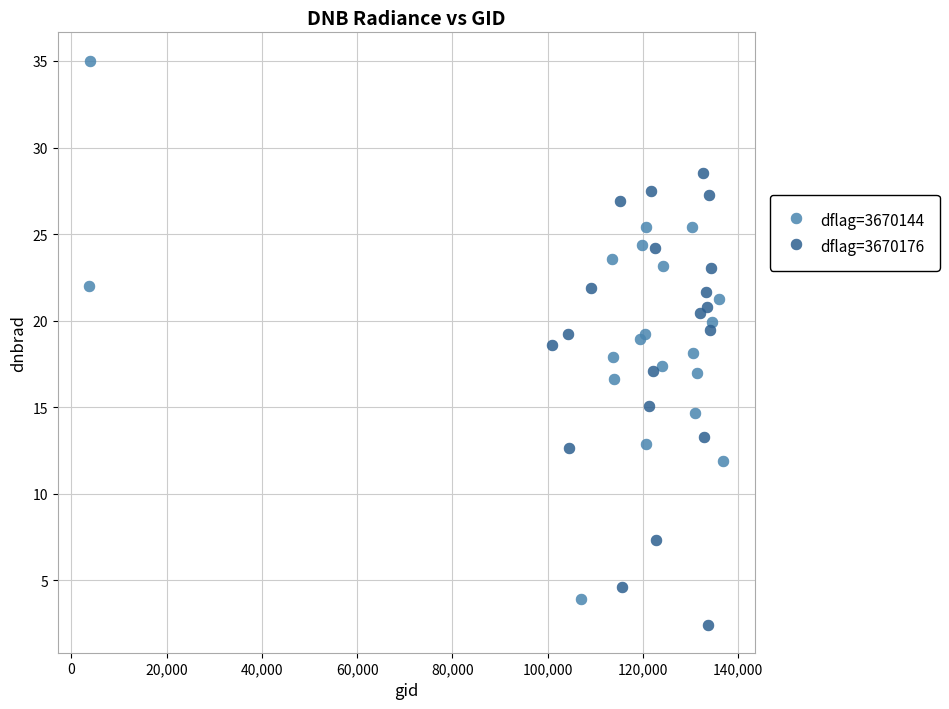

Which series contains the highest Y value?

dflag=3670144